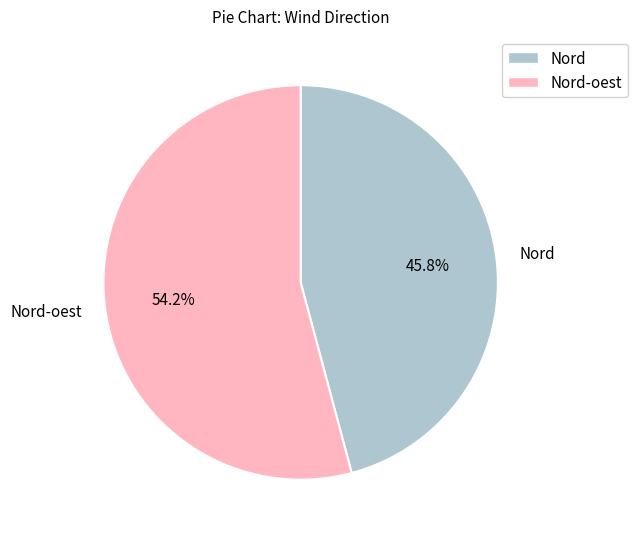

Which category has the biggest portion of the pie?

Nord-oest